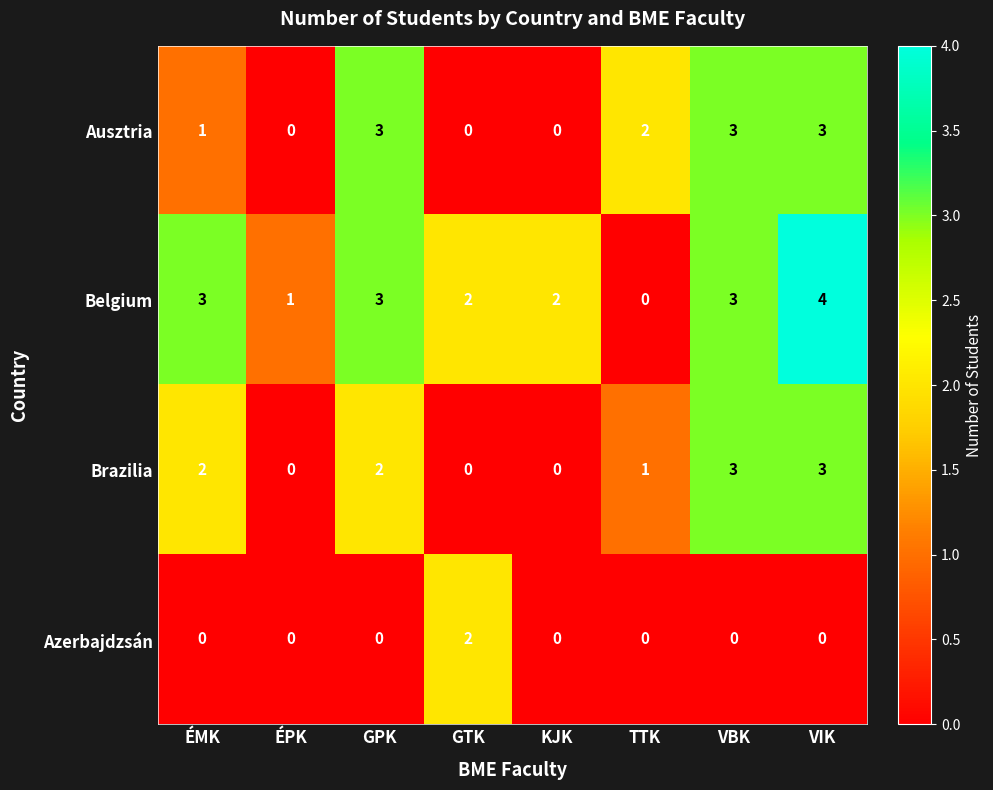

At which label does Belgium reach its minimum?

TTK